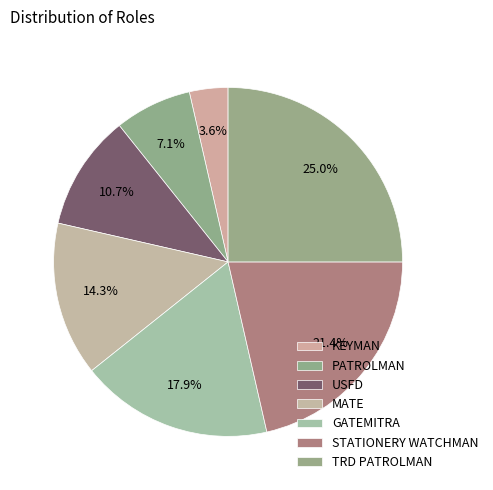

To the nearest percent, what portion does USFD represent?

11%